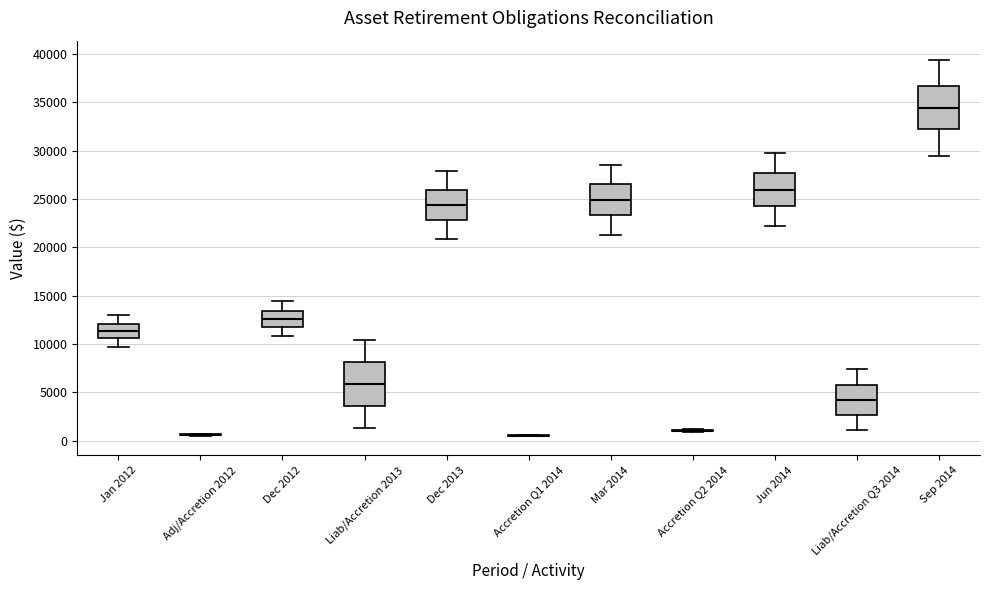

Reading left to right, transcribe this box plot: for each box, give where its median line is, the range the box spans, and where its two whiskers end, as read against the y-axis. The values are not printed on the chart, so give them approximately, as read against the axis.

Jan 2012: median 11500, box 10500 to 12000, whiskers 9500 to 13000
Adj/Accretion 2012: box collapsed to a line at 500, whiskers 500 to 500
Dec 2012: median 12500, box 12000 to 13500, whiskers 11000 to 14500
Liab/Accretion 2013: median 6000, box 3500 to 8000, whiskers 1500 to 10500
Dec 2013: median 24500, box 23000 to 26000, whiskers 21000 to 28000
Accretion Q1 2014: box collapsed to a line at 500, whiskers 500 to 500
Mar 2014: median 25000, box 23500 to 26500, whiskers 21500 to 28500
Accretion Q2 2014: box collapsed to a line at 1000, whiskers 1000 to 1000
Jun 2014: median 26000, box 24500 to 27500, whiskers 22000 to 29500
Liab/Accretion Q3 2014: median 4000, box 2500 to 6000, whiskers 1000 to 7500
Sep 2014: median 34500, box 32000 to 36500, whiskers 29500 to 39500